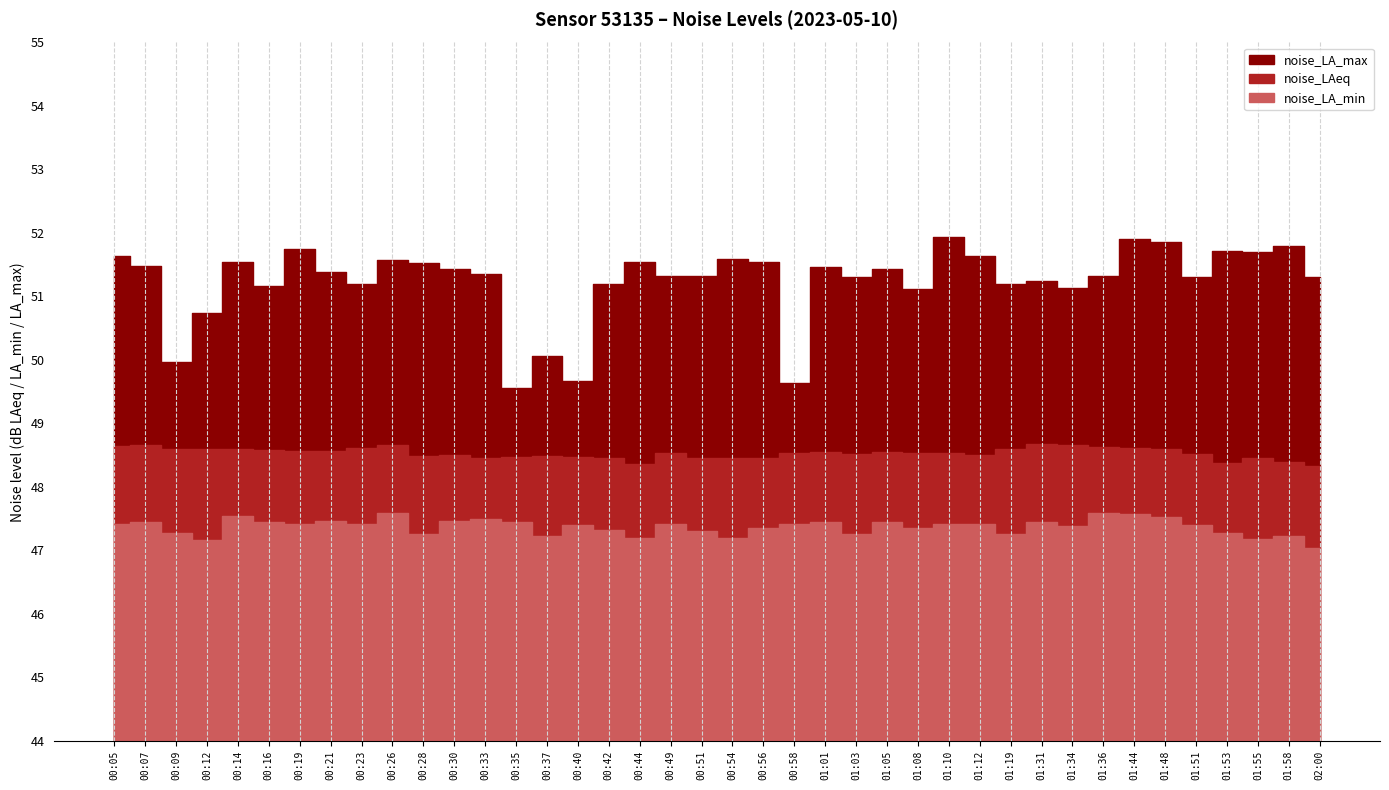

Reading left to right, list all the values displayed in this chart.

noise_LA_max: 51.6	51.5	50.0	50.7	51.5	51.2	51.8	51.4	51.2	51.6	51.5	51.4	51.4	49.6	50.1	49.7	51.2	51.5	51.3	51.3	51.6	51.5	49.6	51.5	51.3	51.4	51.1	51.9	51.6	51.2	51.2	51.1	51.3	51.9	51.9	51.3	51.7	51.7	51.8	51.3
noise_LAeq: 48.6	48.7	48.6	48.6	48.6	48.6	48.6	48.6	48.6	48.7	48.5	48.5	48.5	48.5	48.5	48.5	48.5	48.4	48.5	48.5	48.5	48.5	48.5	48.5	48.5	48.5	48.5	48.5	48.5	48.6	48.7	48.7	48.6	48.6	48.6	48.5	48.4	48.5	48.4	48.3
noise_LA_min: 47.4	47.4	47.3	47.2	47.5	47.4	47.4	47.5	47.4	47.6	47.3	47.5	47.5	47.4	47.2	47.4	47.3	47.2	47.4	47.3	47.2	47.4	47.4	47.4	47.3	47.4	47.4	47.4	47.4	47.3	47.4	47.4	47.6	47.6	47.5	47.4	47.3	47.2	47.2	47.0